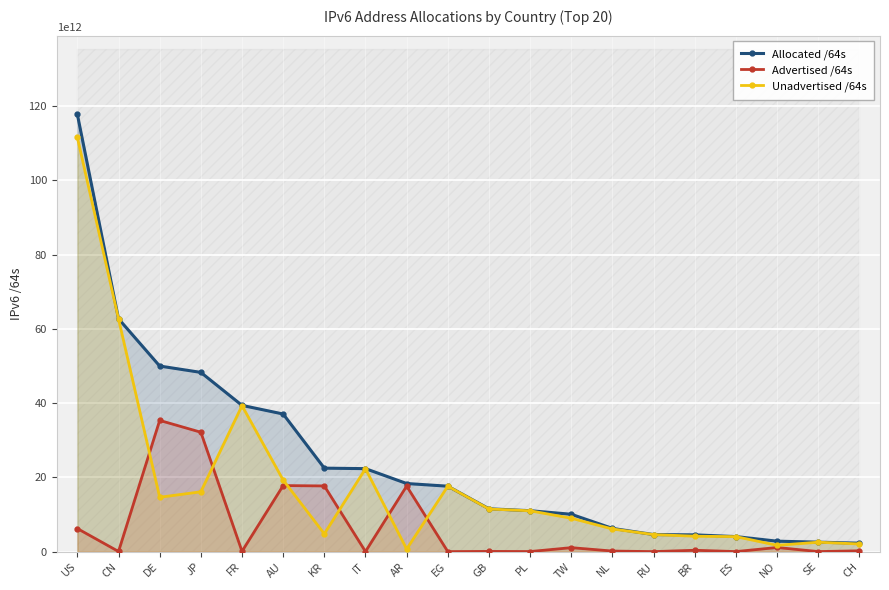

What is the label of the 5th point from the right?

BR